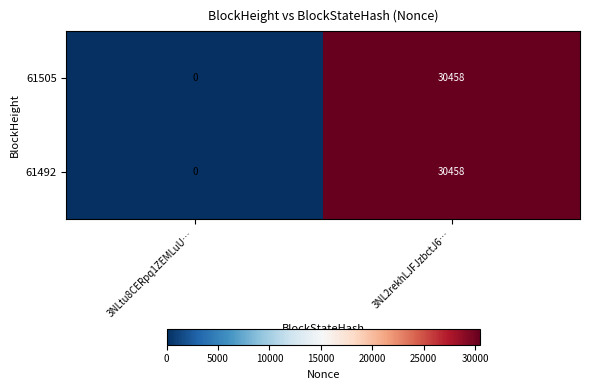

List the labels in order of 61505 value, smallest first.

3NLtu8CERpq1ZEMLuU…, 3NL2rekhLJFJzbctJ6…